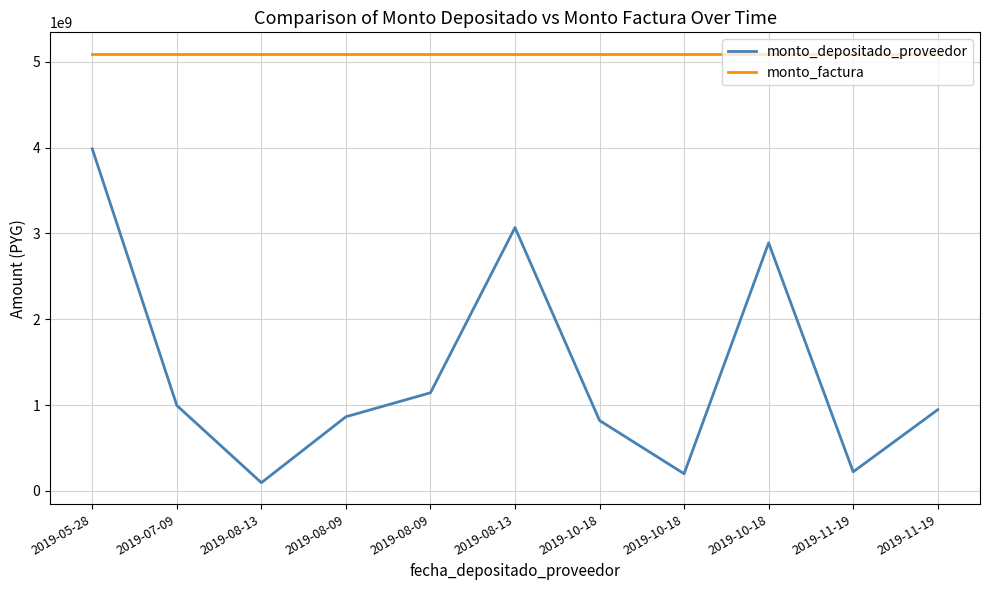

What is the label of the 11th point from the left?

2019-11-19